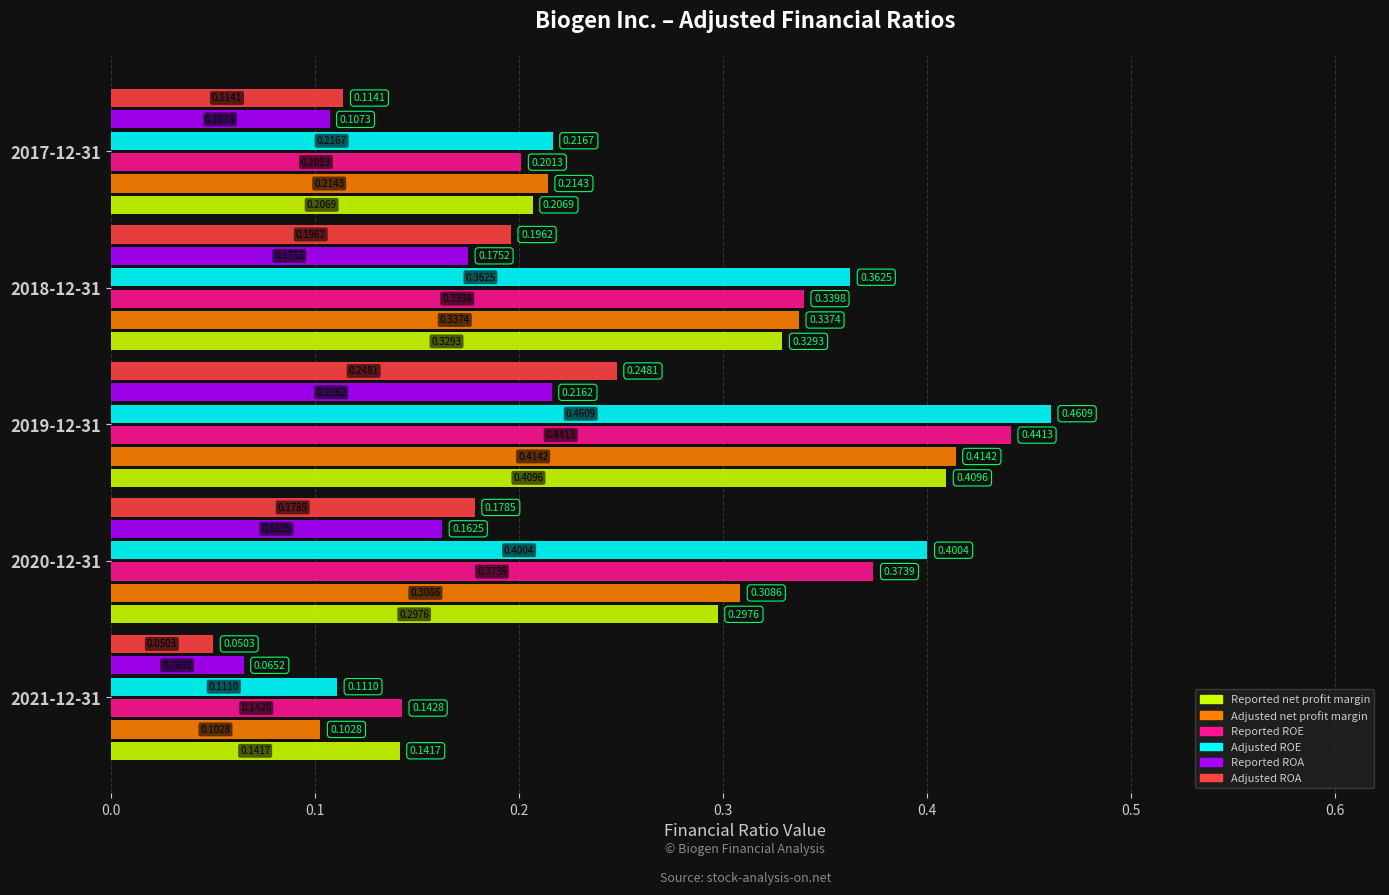

Count the Reported ROE values in the range 0 to 1.

5